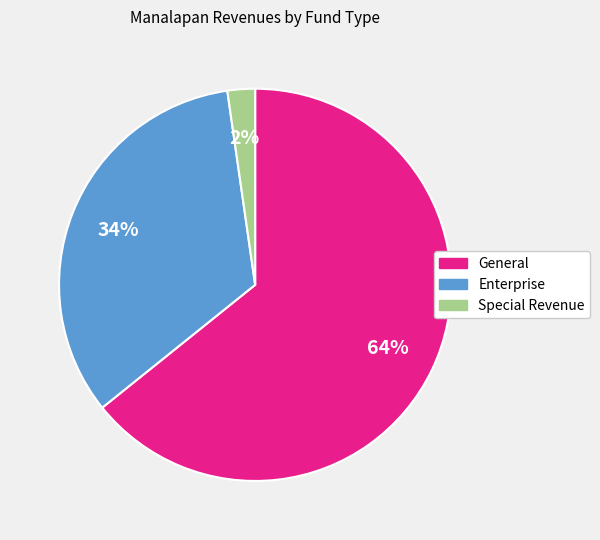

What is the ratio of the value at General to the value at Enterprise?

1.9